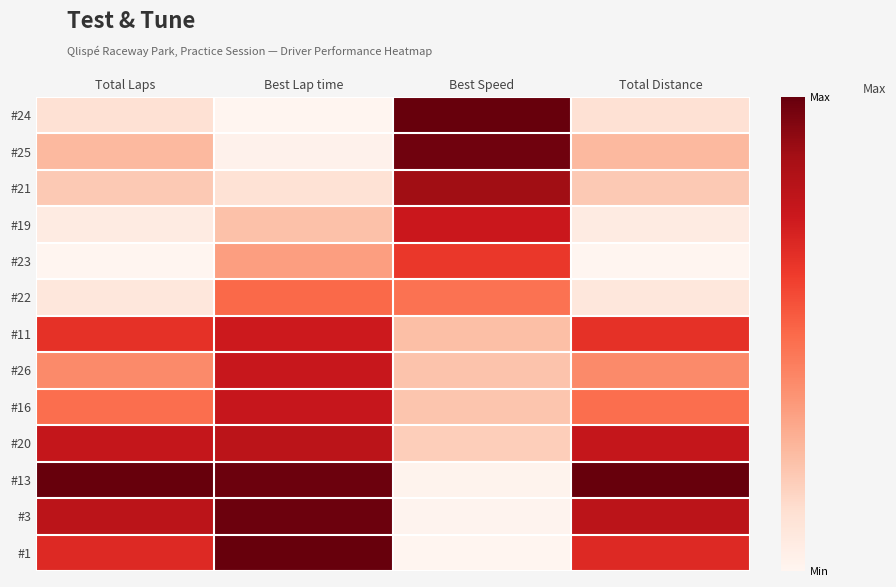

Reading left to right, list all the values displayed in this chart.

#24: Total Laps=0.1	Best Lap time=0.0	Best Speed=1.0	Total Distance=0.1
#25: Total Laps=0.3	Best Lap time=0.0	Best Speed=1.0	Total Distance=0.3
#21: Total Laps=0.2	Best Lap time=0.1	Best Speed=0.9	Total Distance=0.2
#19: Total Laps=0.1	Best Lap time=0.2	Best Speed=0.8	Total Distance=0.1
#23: Total Laps=0.0	Best Lap time=0.3	Best Speed=0.6	Total Distance=0.0
#22: Total Laps=0.1	Best Lap time=0.5	Best Speed=0.5	Total Distance=0.1
#11: Total Laps=0.7	Best Lap time=0.7	Best Speed=0.2	Total Distance=0.7
#26: Total Laps=0.4	Best Lap time=0.8	Best Speed=0.2	Total Distance=0.4
#16: Total Laps=0.5	Best Lap time=0.8	Best Speed=0.2	Total Distance=0.5
#20: Total Laps=0.8	Best Lap time=0.8	Best Speed=0.2	Total Distance=0.8
#13: Total Laps=1.0	Best Lap time=1.0	Best Speed=0.0	Total Distance=1.0
#3: Total Laps=0.8	Best Lap time=1.0	Best Speed=0.0	Total Distance=0.8
#1: Total Laps=0.7	Best Lap time=1.0	Best Speed=0.0	Total Distance=0.7